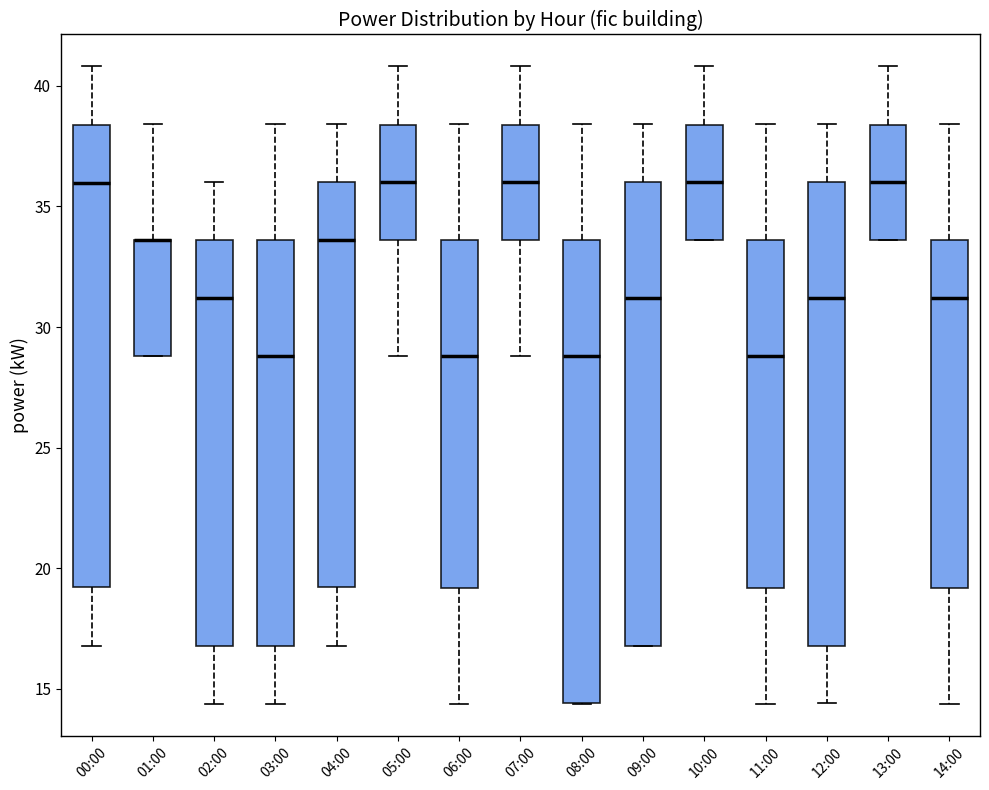

Reading left to right, transcribe this box plot: for each box, give where its median line is, the range the box spans, and where its two whiskers end, as read against the y-axis. The values are not printed on the chart, so give them approximately, as read against the axis.

00:00: median 36.0, box 19.0 to 38.5, whiskers 17.0 to 41.0
01:00: median 33.5 (drawn on the box's upper edge), box 29.0 to 33.5, whiskers 29.0 to 38.5
02:00: median 31.0, box 17.0 to 33.5, whiskers 14.5 to 36.0
03:00: median 29.0, box 17.0 to 33.5, whiskers 14.5 to 38.5
04:00: median 33.5, box 19.0 to 36.0, whiskers 17.0 to 38.5
05:00: median 36.0, box 33.5 to 38.5, whiskers 29.0 to 41.0
06:00: median 29.0, box 19.0 to 33.5, whiskers 14.5 to 38.5
07:00: median 36.0, box 33.5 to 38.5, whiskers 29.0 to 41.0
08:00: median 29.0, box 14.5 to 33.5, whiskers 14.5 to 38.5
09:00: median 31.0, box 17.0 to 36.0, whiskers 17.0 to 38.5
10:00: median 36.0, box 33.5 to 38.5, whiskers 33.5 to 41.0
11:00: median 29.0, box 19.0 to 33.5, whiskers 14.5 to 38.5
12:00: median 31.0, box 17.0 to 36.0, whiskers 14.5 to 38.5
13:00: median 36.0, box 33.5 to 38.5, whiskers 33.5 to 41.0
14:00: median 31.0, box 19.0 to 33.5, whiskers 14.5 to 38.5